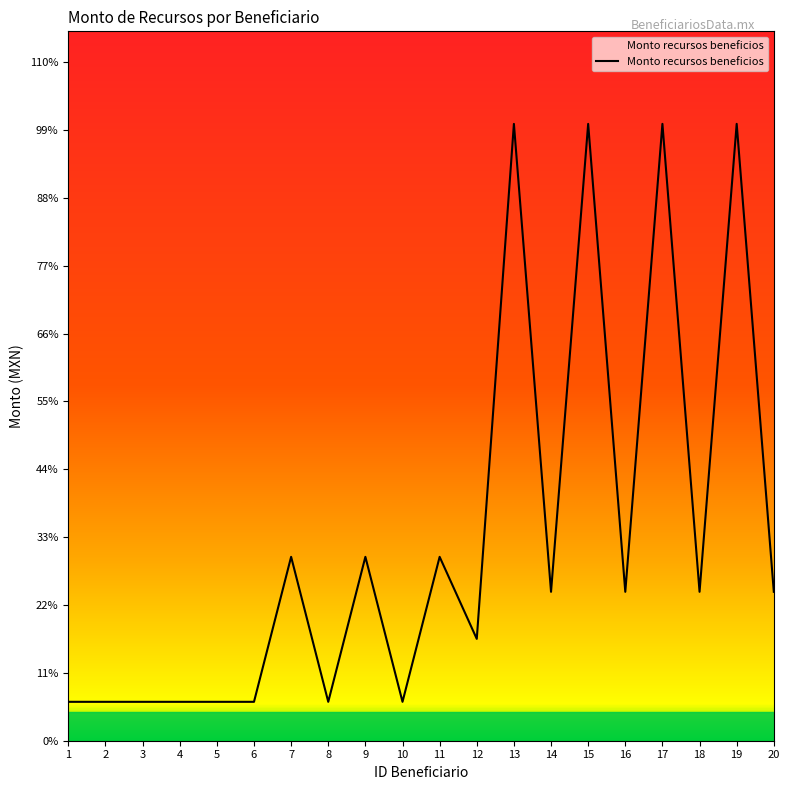

True or false: there are more than 2 points higher than both neighbors.

True